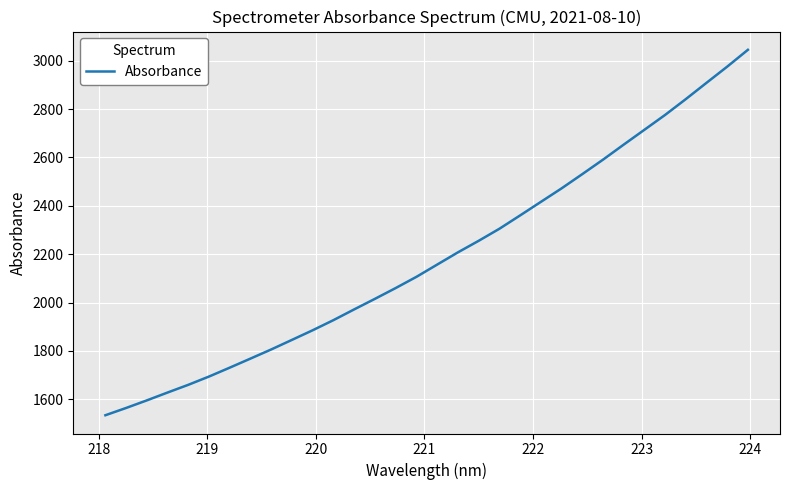

Does the chart have visible grid lines?

Yes